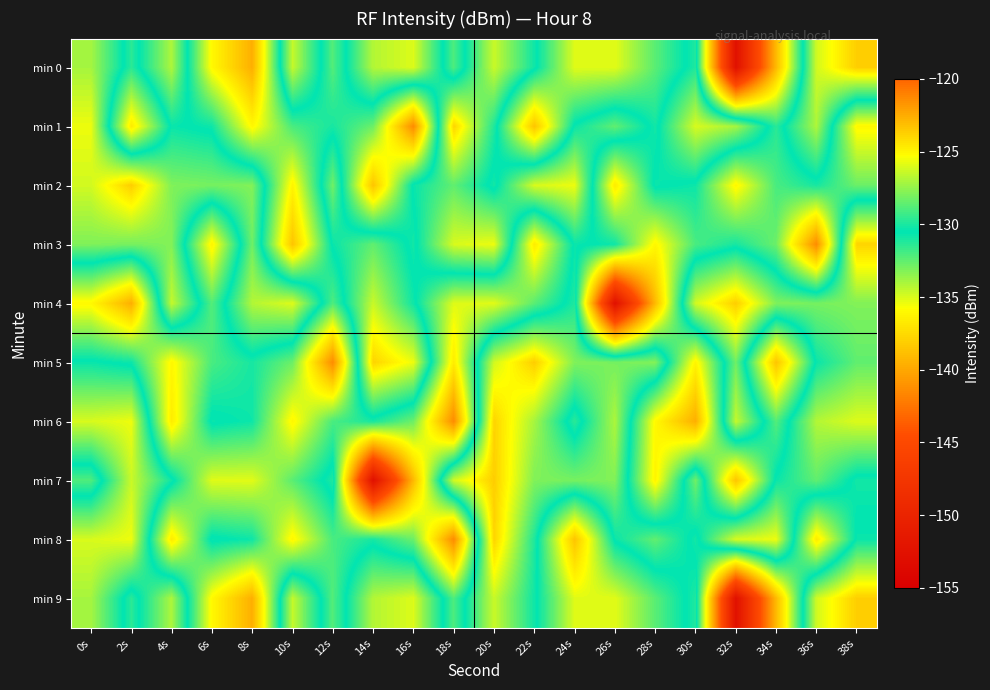

At how many categories does at least one series exceed -139?

20